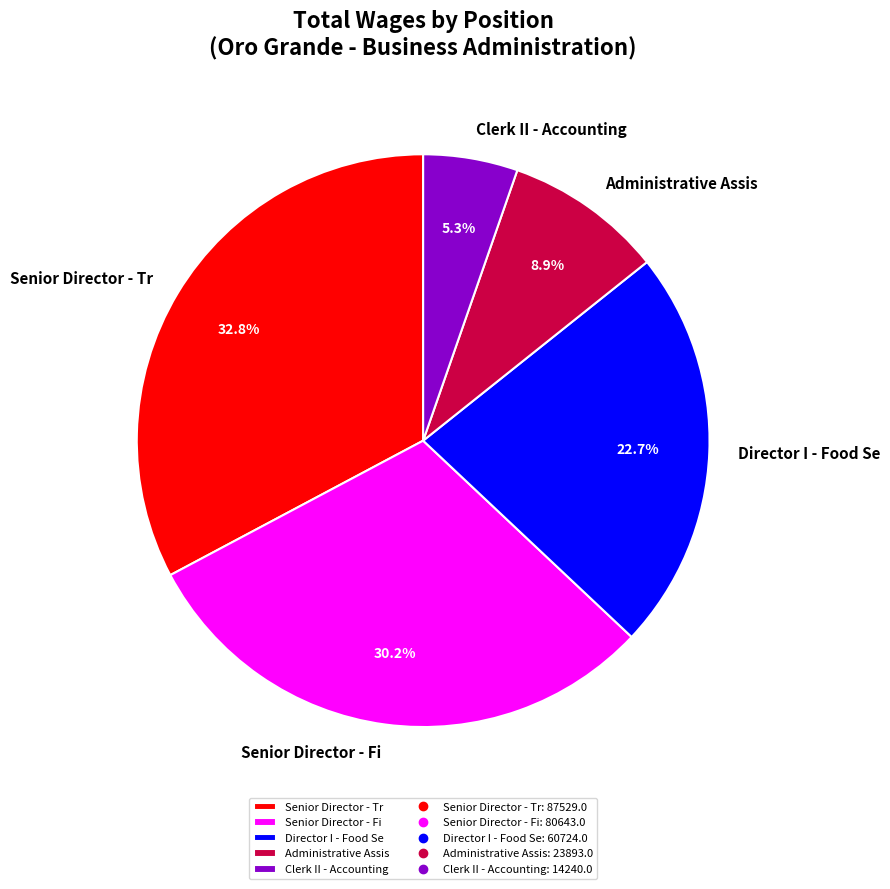

What percentage is NOT represented by Senior Director - Fi?

69.8%